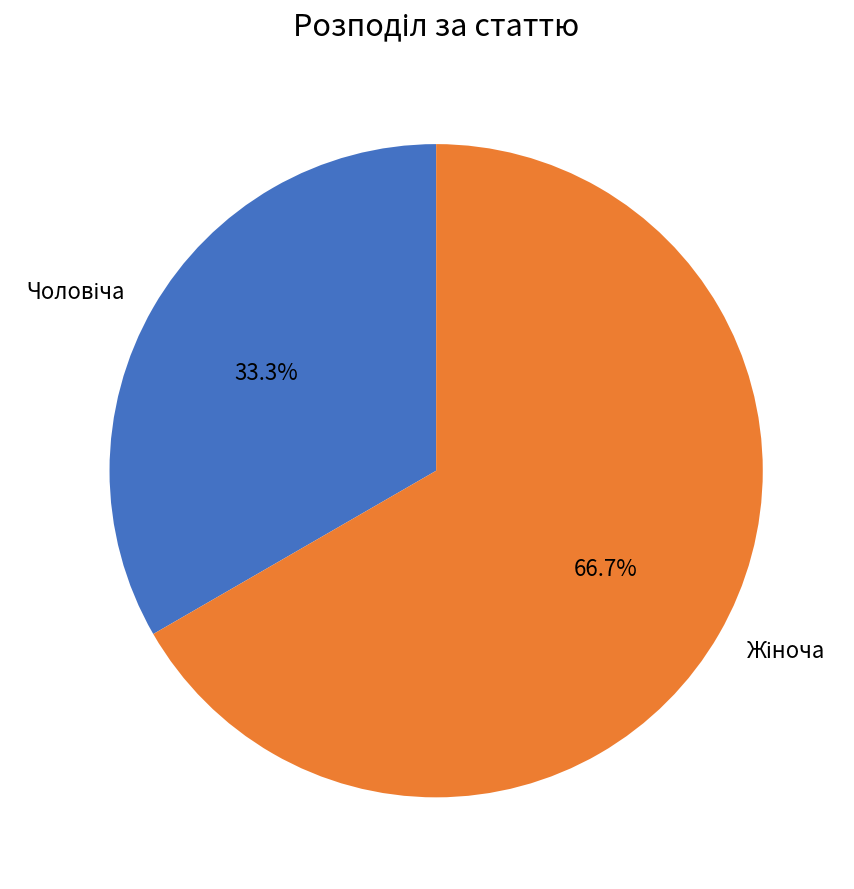

To the nearest percent, what is the average slice percentage?

50%